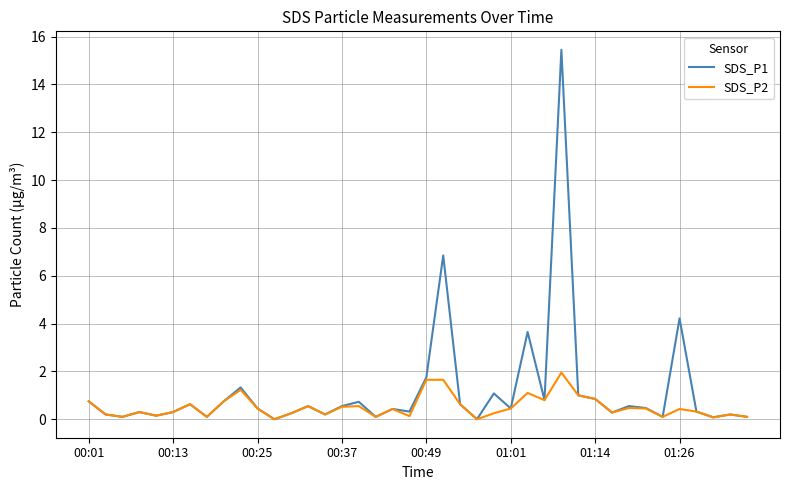

Which series has the widest spread of values?

SDS_P1